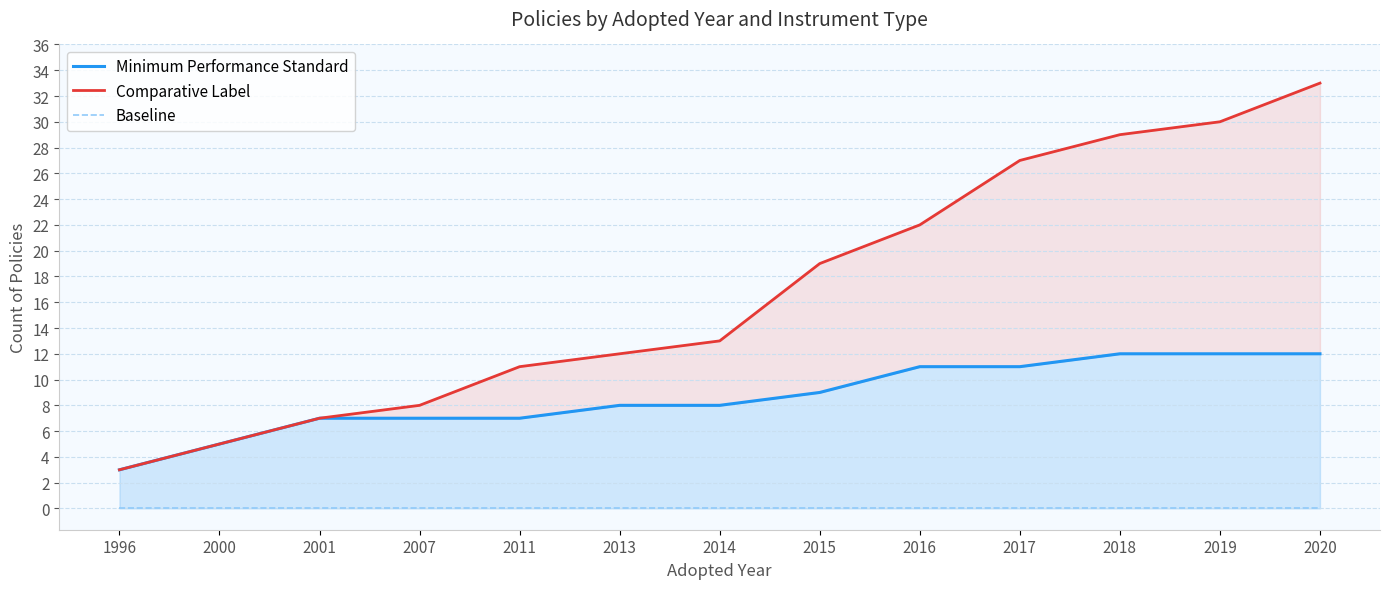

List the series in order of their overall mean, highest first.

Comparative Label, Minimum Performance Standard, Baseline